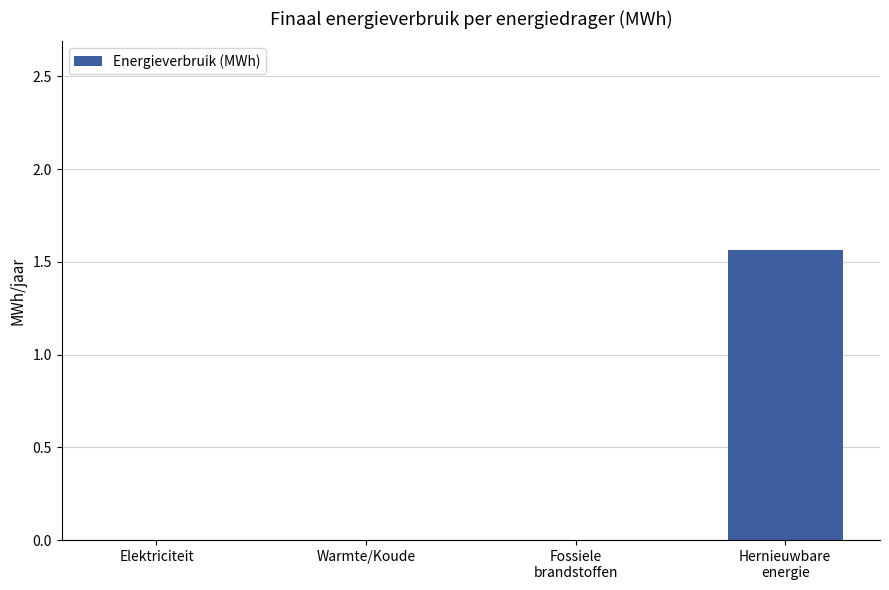

The value at Warmte/Koude is -0.6. True or false?

False